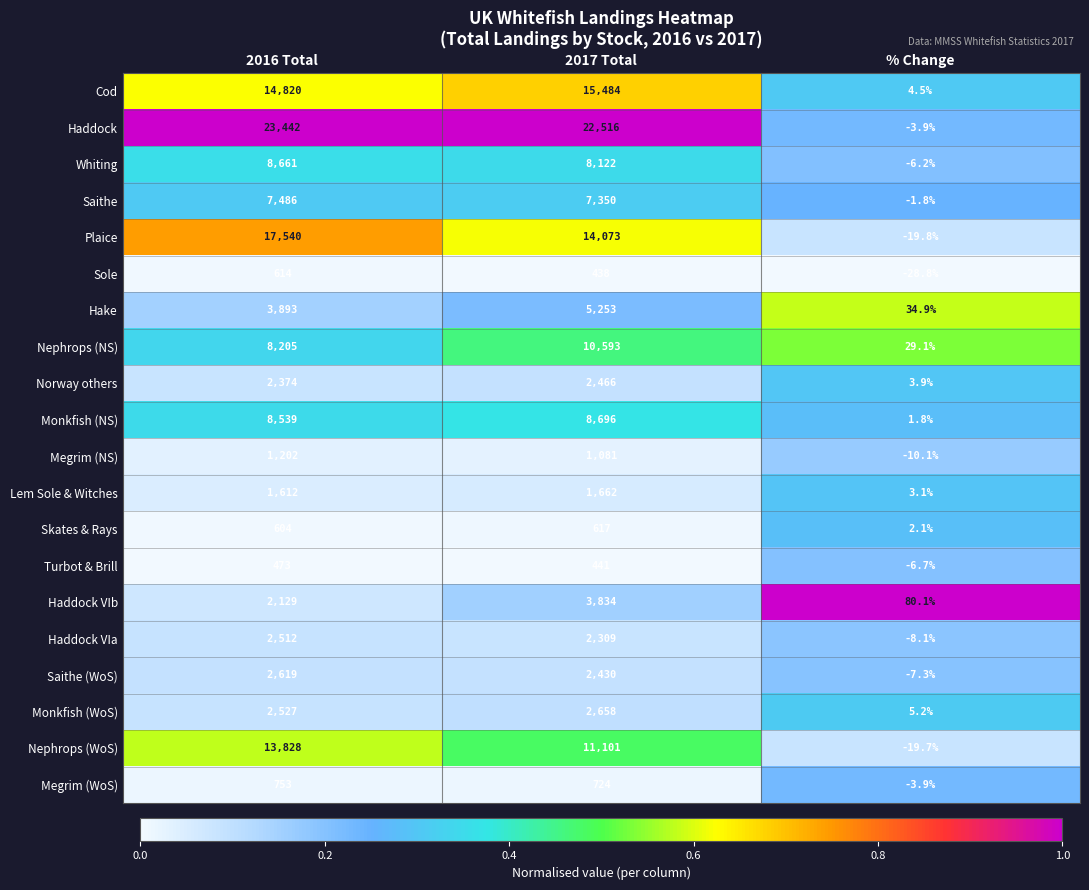

At which label does Whiting first exceed 8122?

2016 Total